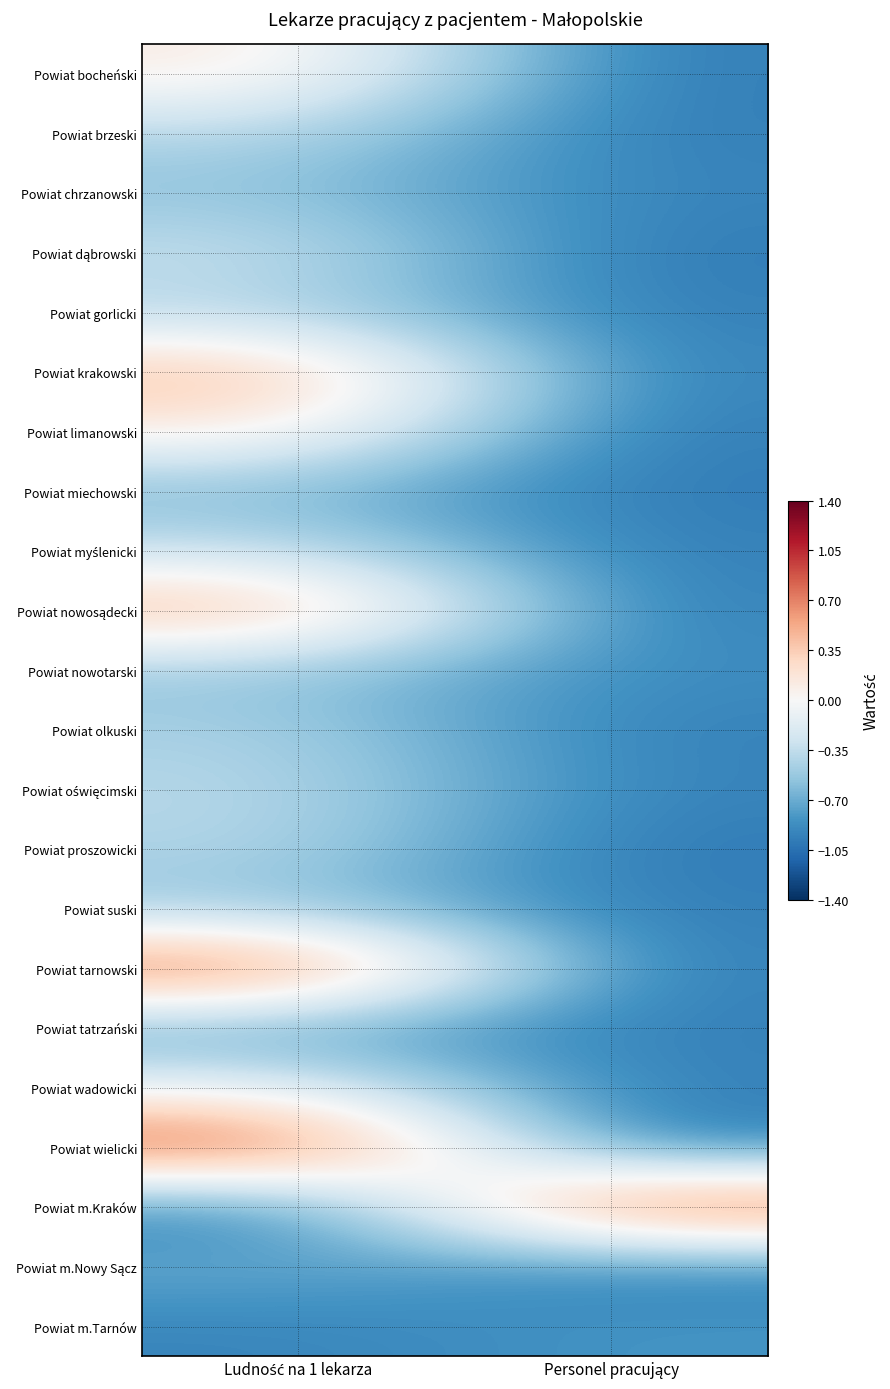

What is the maximum value shown in the chart?

1.0